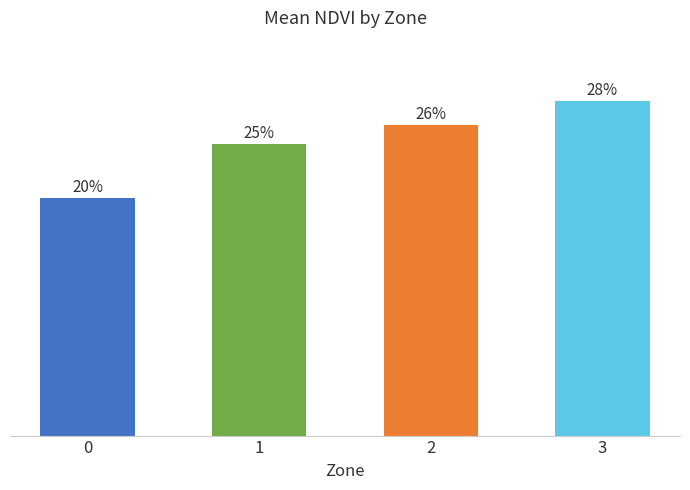

Does the chart contain any negative values?

No